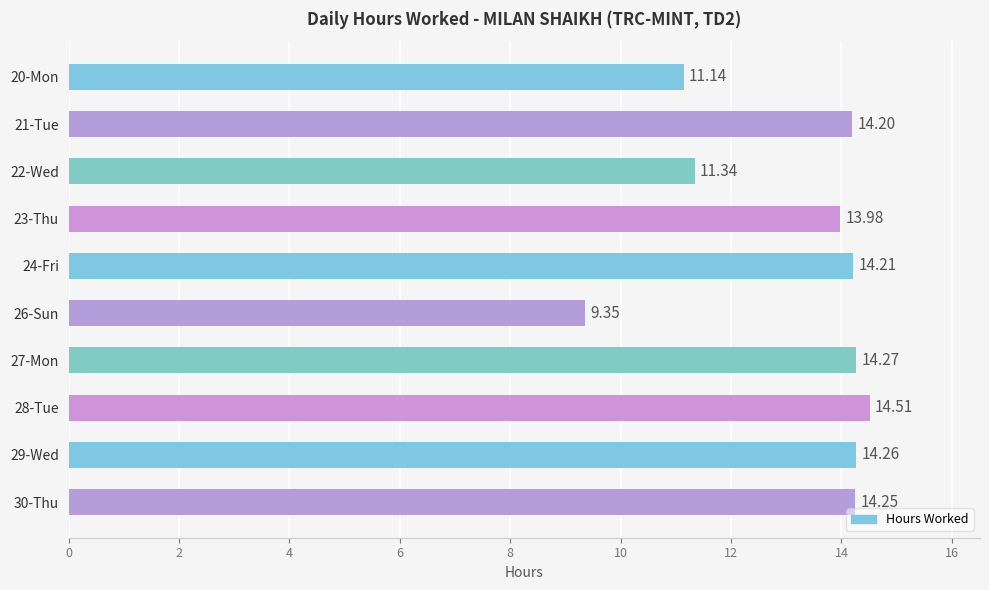

Rank the categories by value from lowest to highest.

26-Sun, 20-Mon, 22-Wed, 23-Thu, 21-Tue, 24-Fri, 30-Thu, 29-Wed, 27-Mon, 28-Tue